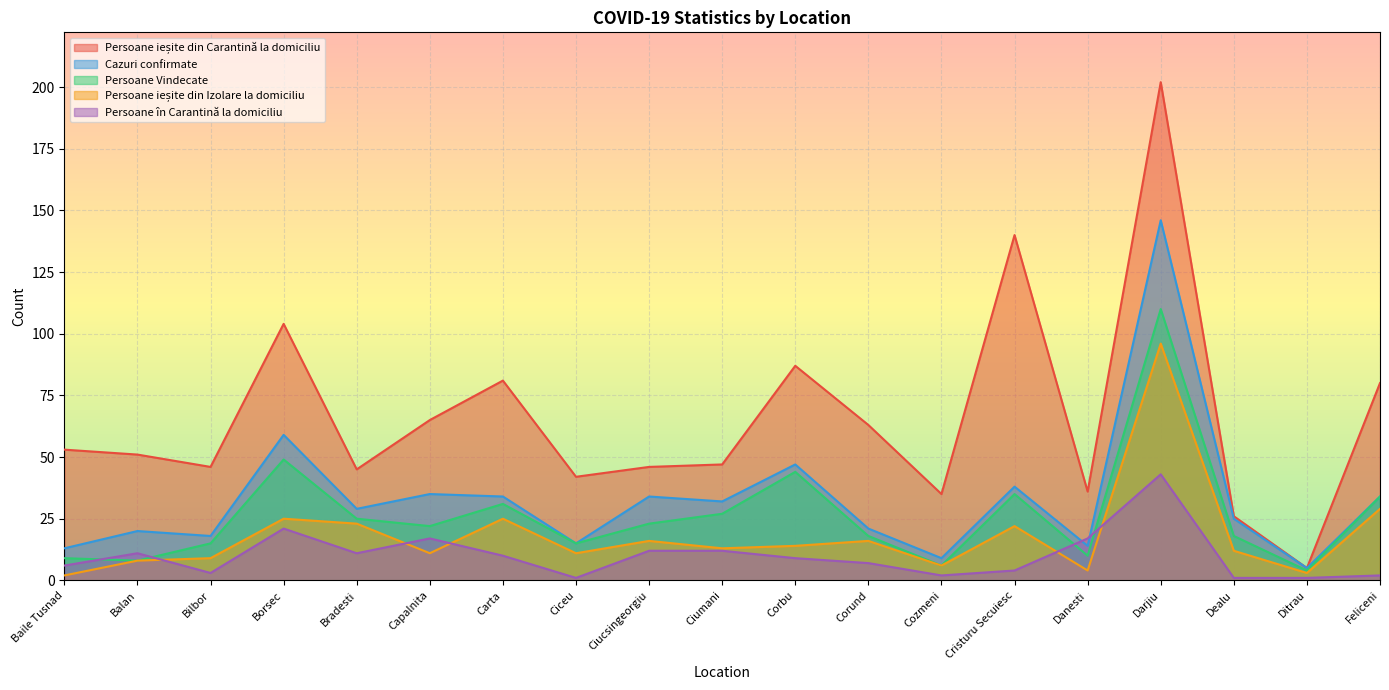

What is the difference between the Persoane ieșite din Izolare la domiciliu values at Bradesti and Corbu?

9